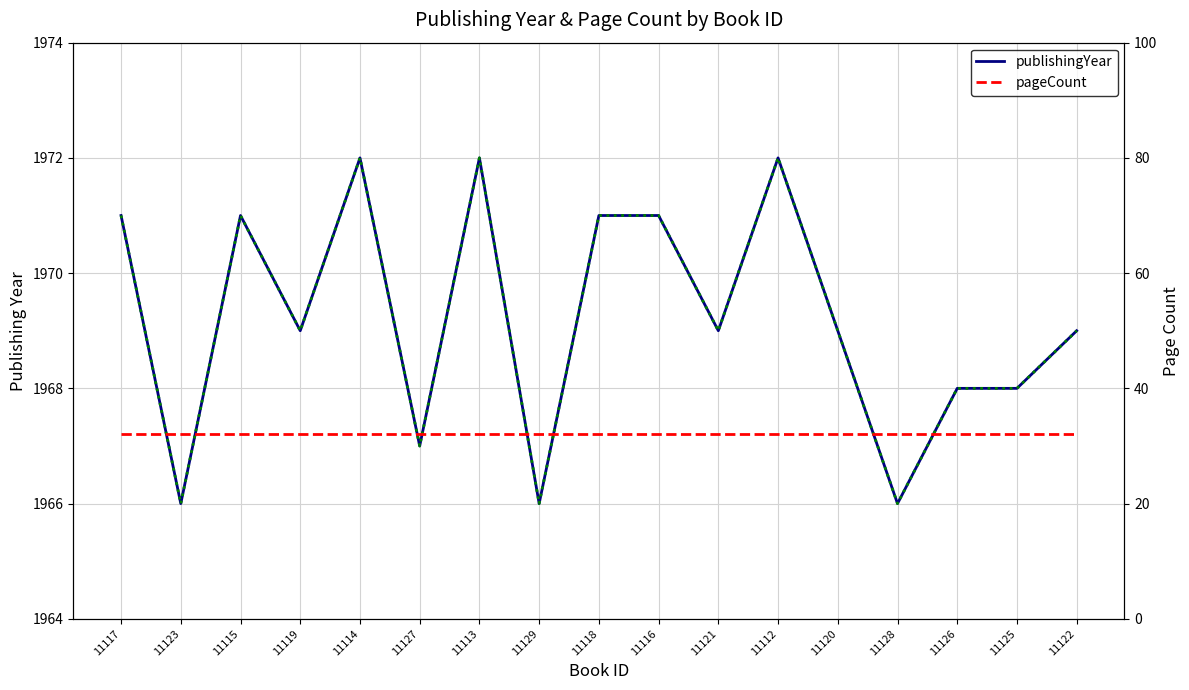

How many interior local valleys does the publishingYear series have?

6